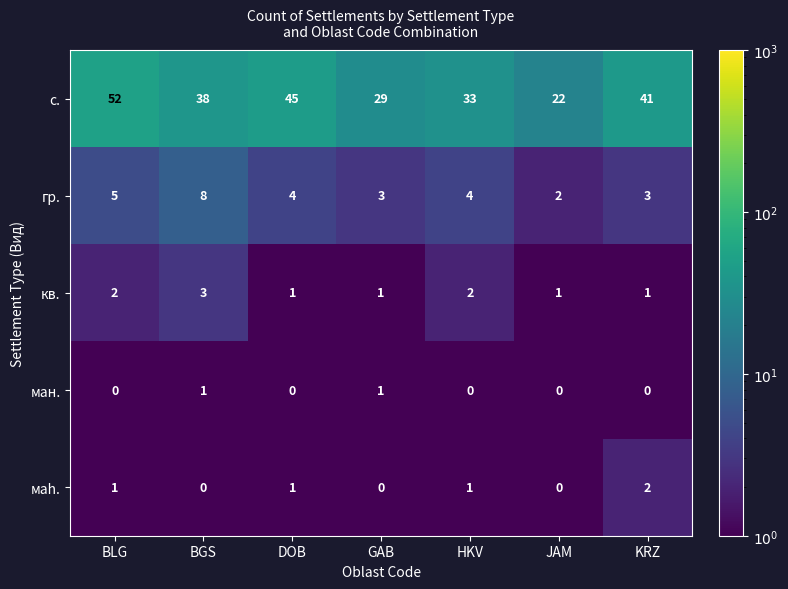

What is the spread (max minus min) of values at DOB?

45